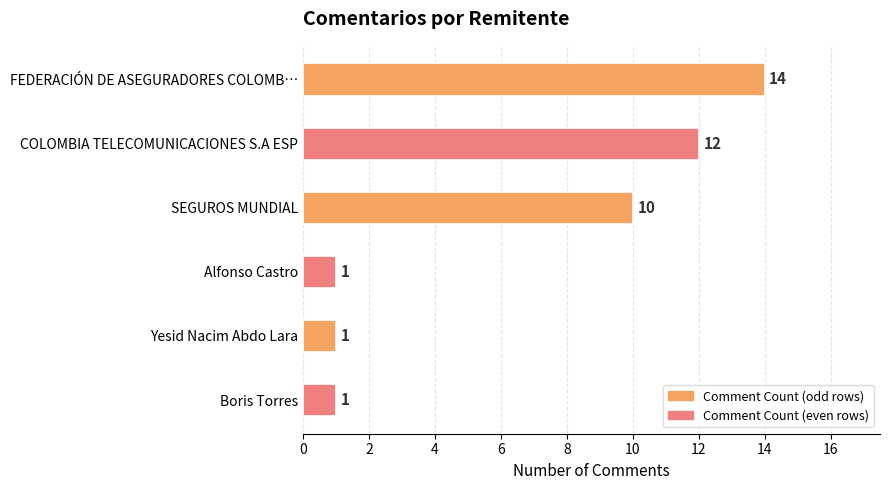

The chart shows a value of 1 at Alfonso Castro. True or false?

True